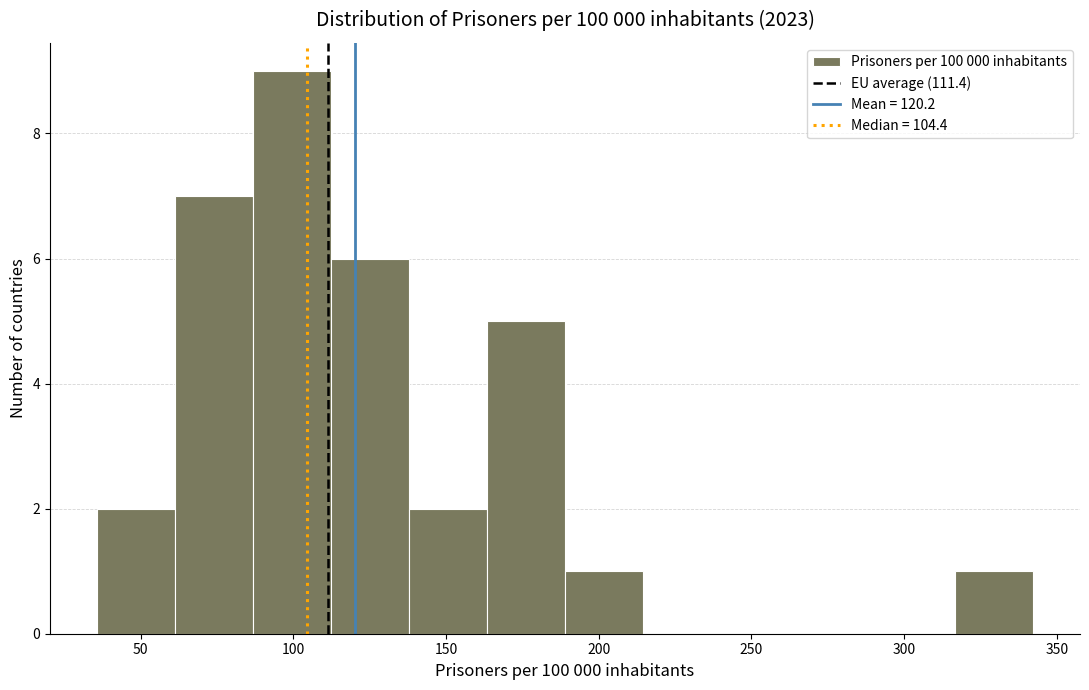

Over which range of the x-axis is the bar tallest?

85 to 110